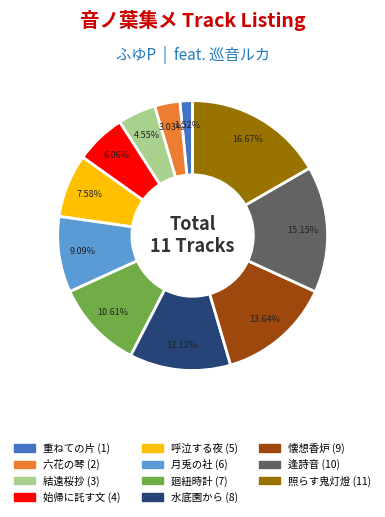

What percentage is NOT represented by 結遠桜抄?

95.5%